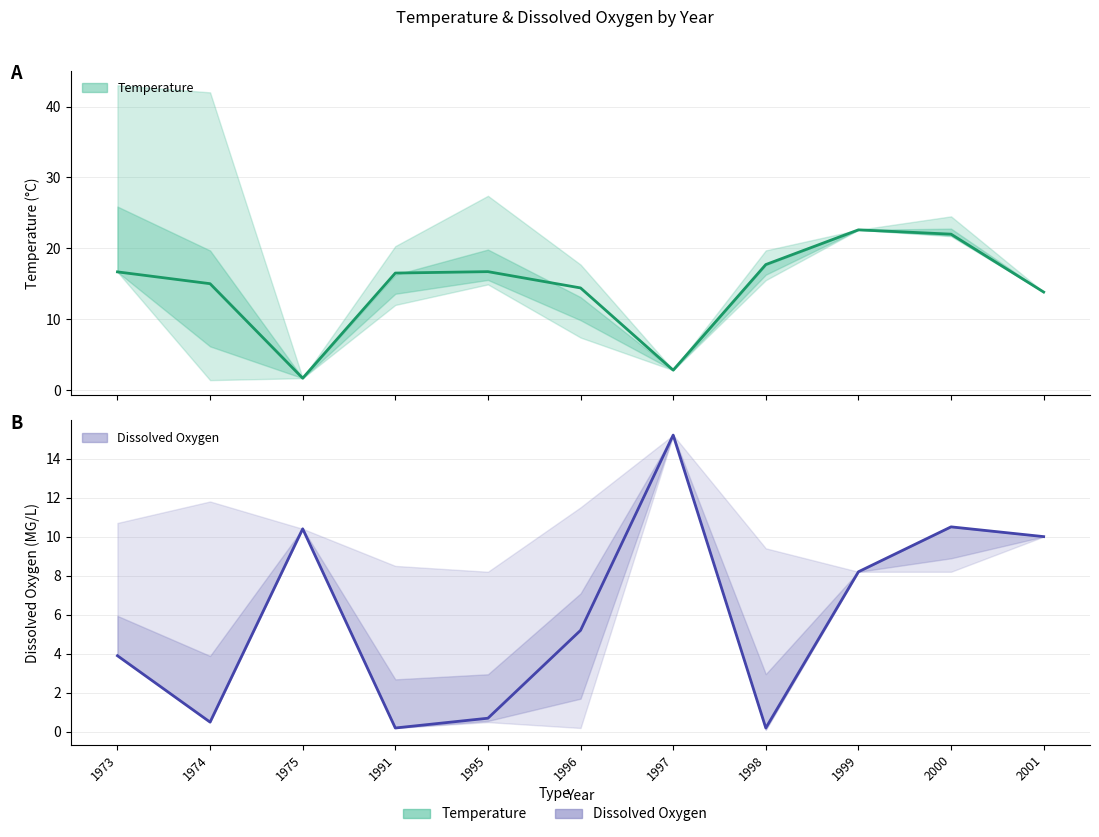

Which series has the largest total across all categories?

Temperature estimate